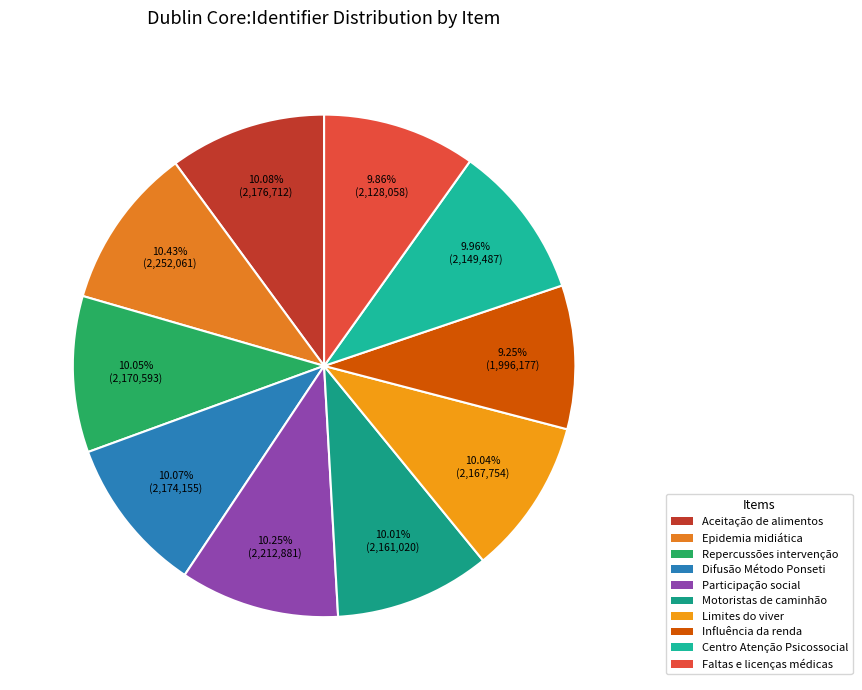

Which category has the smallest portion of the pie?

Influência da renda